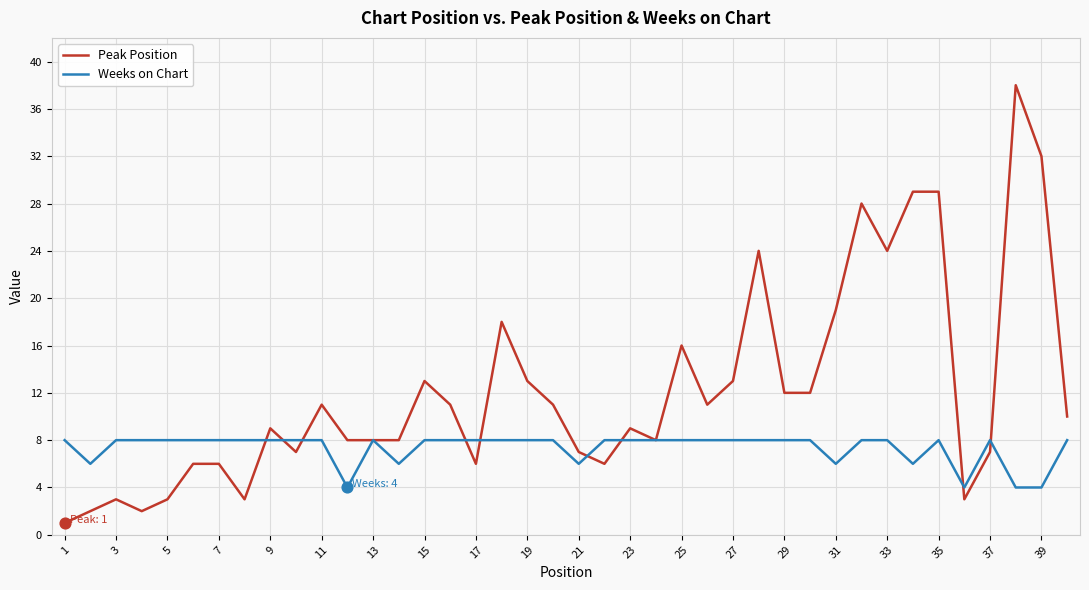

Rank the series by their average value, from highest to lowest.

Peak Position, Weeks on Chart